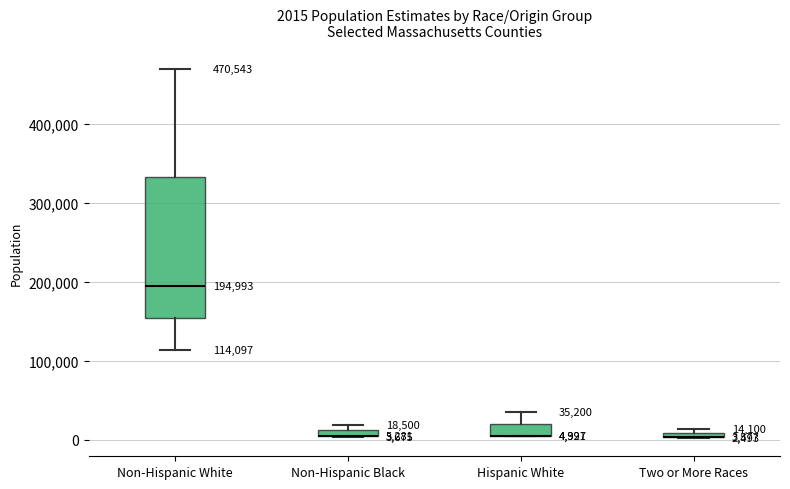

Comparing the boxes themselves (not the whiskers), which one is the tallest?

Non-Hispanic White